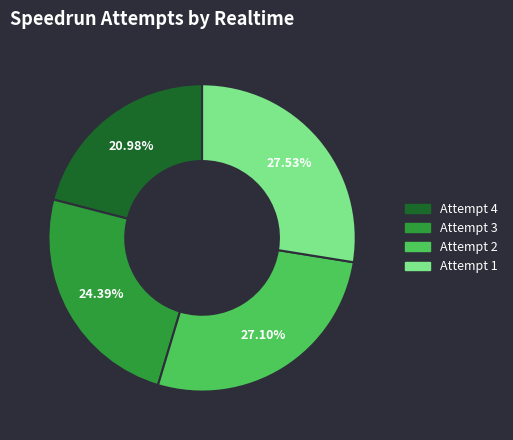

Does any single category account for the majority?

No